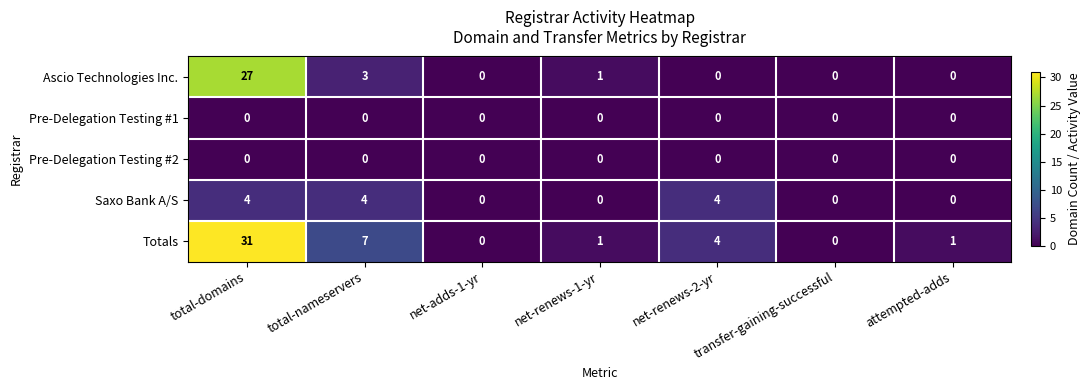

At which category is the sum across all series the highest?

total-domains